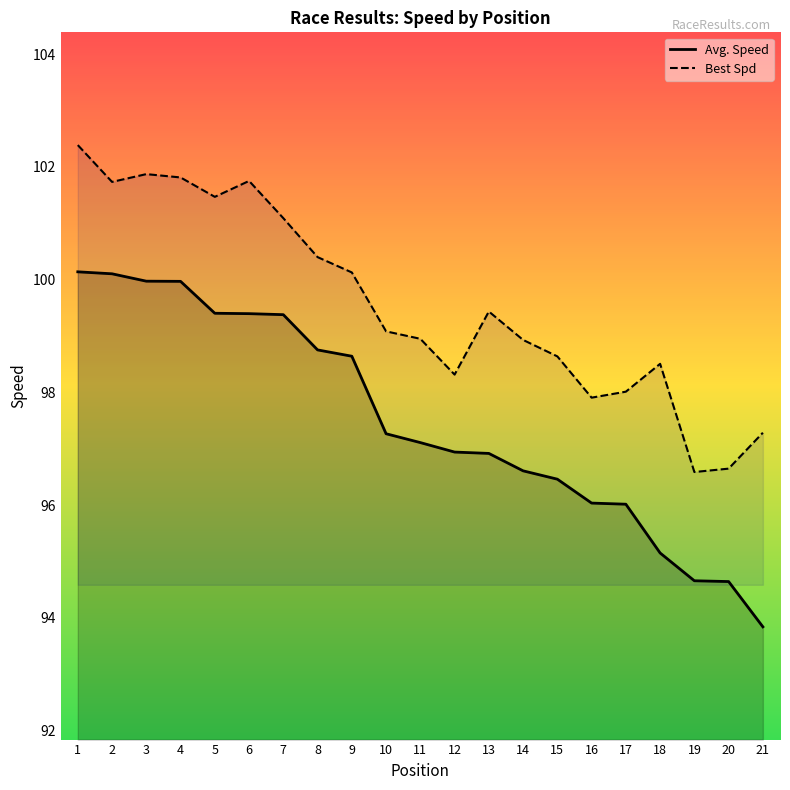

Does the chart have visible grid lines?

No